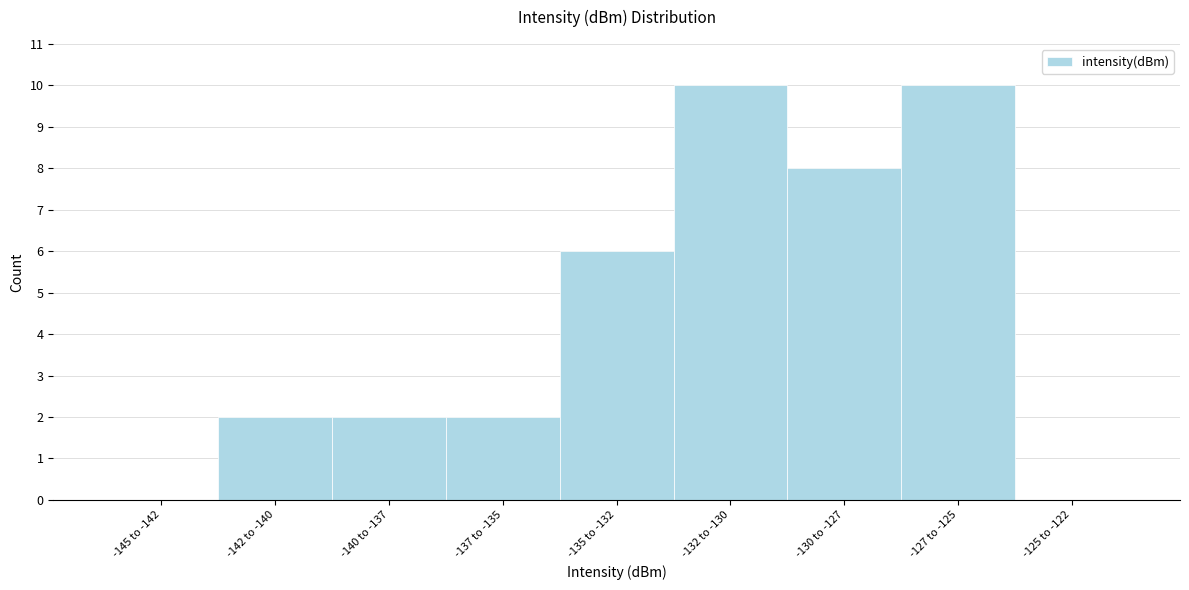

Reading right to left, transcribe all the data shown in this chart.

-125 to -122=0	-127 to -125=10	-130 to -127=8	-132 to -130=10	-135 to -132=6	-137 to -135=2	-140 to -137=2	-142 to -140=2	-145 to -142=0